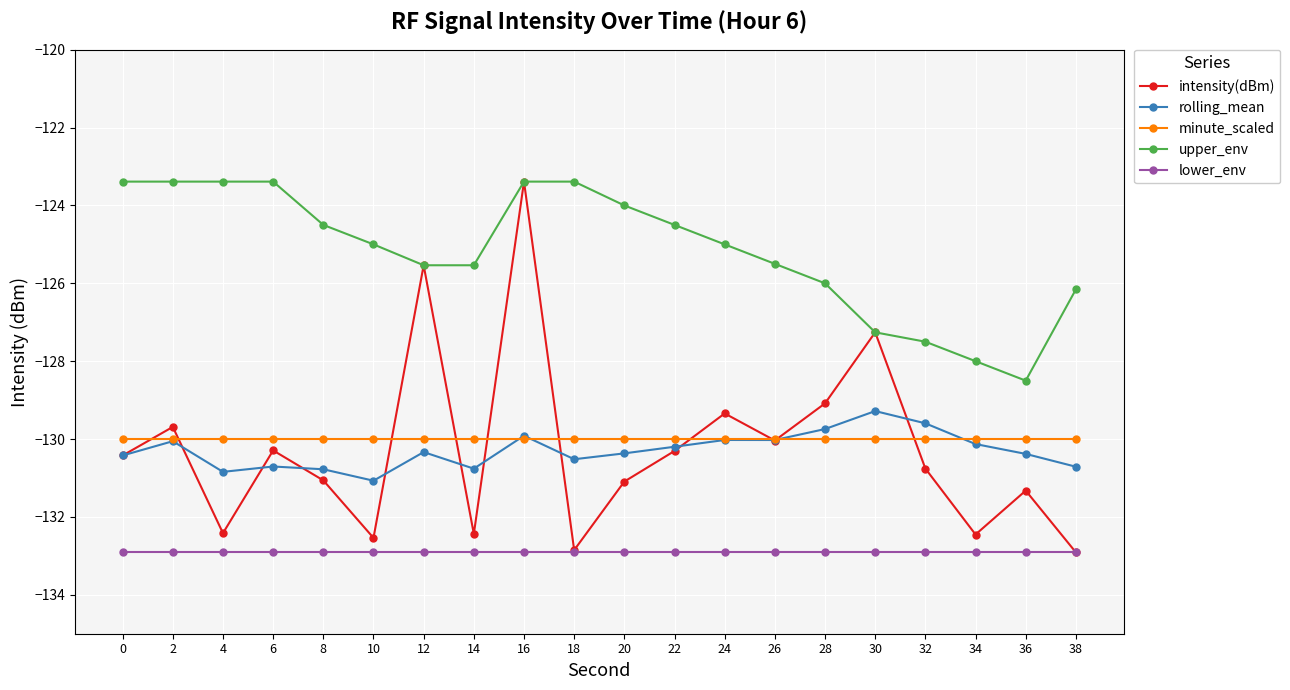

What is the smallest value displayed?

-132.9